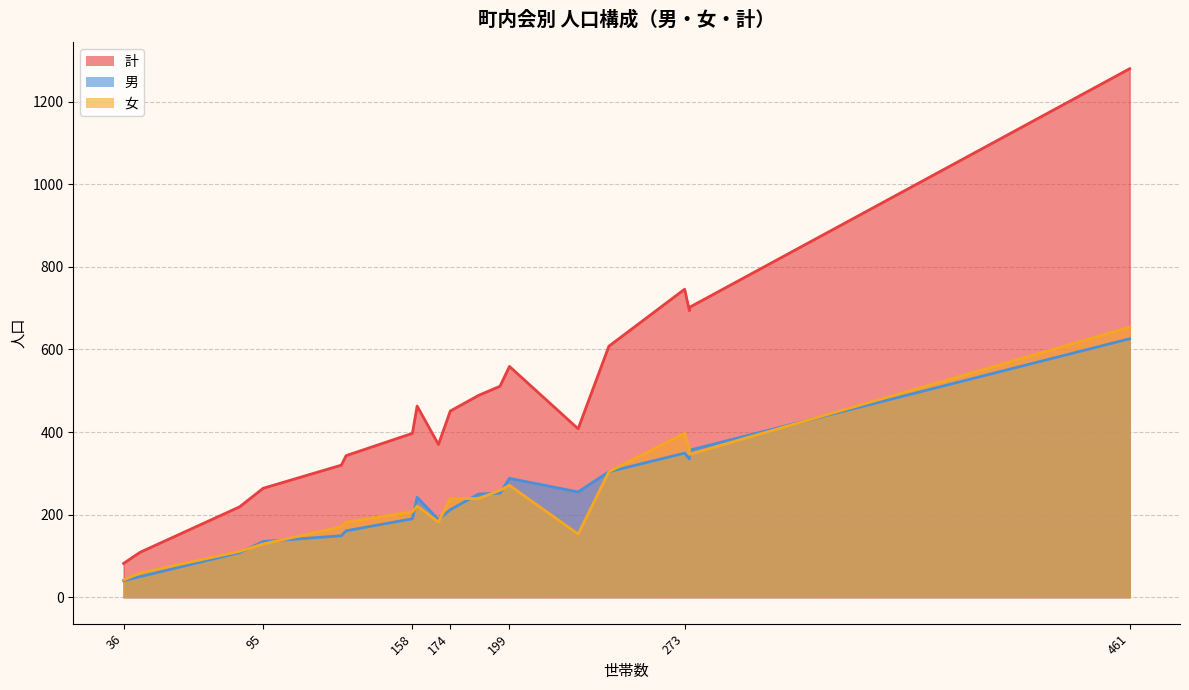

Rank the categories by 男 value from lowest to highest.

滝ノ谷, 蔵田, 市之瀬, 上川, 中田, 助宗, 宮原, 中里, 中ノ合, 花倉, 北方, 谷稲葉, 横見, 寺島, 白藤, 本郷, 西方, 滝沢, 堀之内